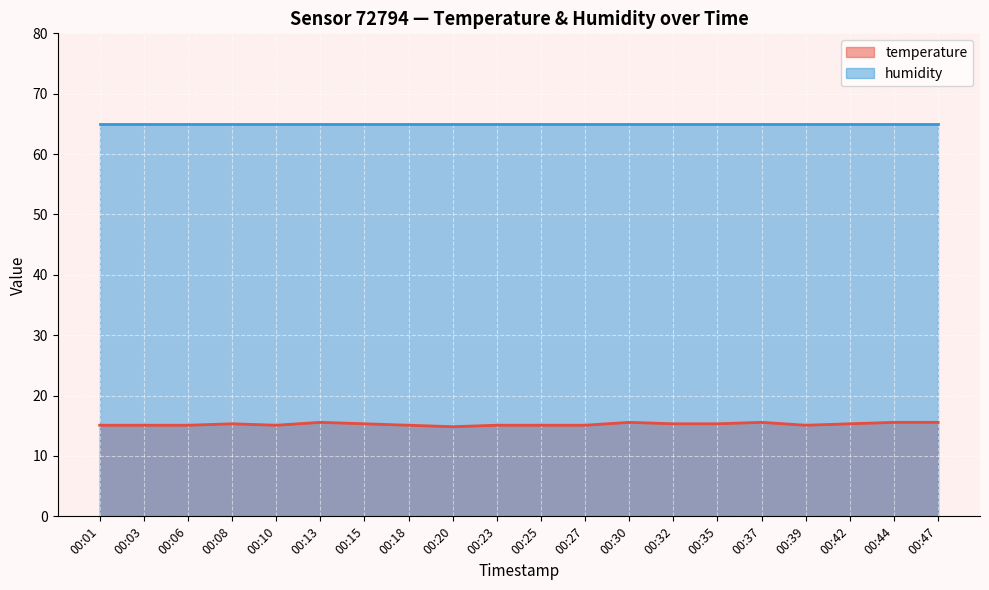

List the labels in order of value, largest first.

00:13, 00:30, 00:37, 00:44, 00:47, 00:08, 00:15, 00:32, 00:35, 00:42, 00:01, 00:03, 00:06, 00:10, 00:18, 00:23, 00:25, 00:27, 00:39, 00:20